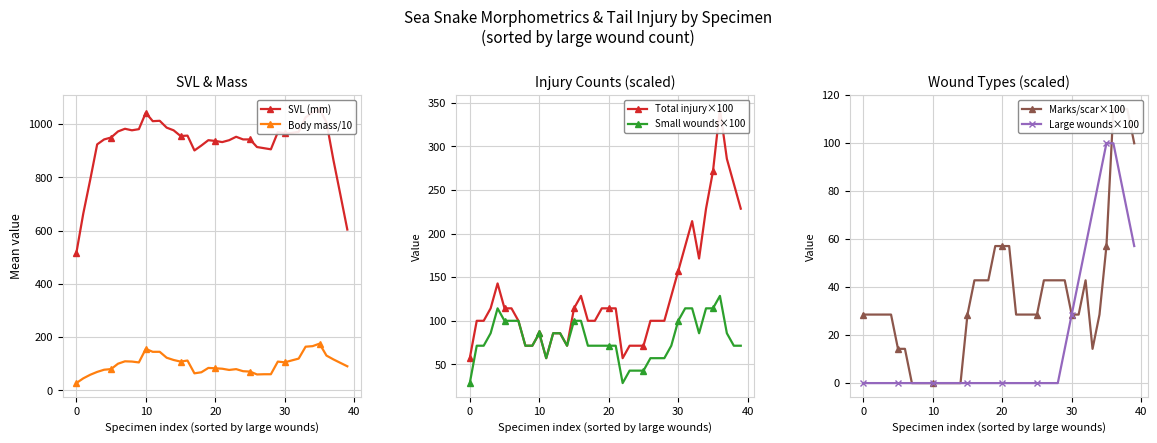

Reading right to left, what are all the values shown in this chart?

SVL (mm): 604.3	735.7	865.7	1007.1	1057.1	1044.3	1025.7	971.4	967.1	965.7	970.0	905.7	910.0	914.3	942.9	942.9	952.9	940.0	932.9	937.1	940.0	920.0	901.4	957.1	955.7	977.1	987.1	1012.9	1011.4	1042.9	981.4	977.1	982.9	972.9	950.0	942.9	924.3	791.4	664.3	515.7
Body mass/10: 90.6	103.4	116.4	130.8	175.6	166.2	164.2	119.4	112.5	105.4	108.2	60.7	60.7	59.9	70.7	72.1	79.9	76.8	81.4	83.0	84.4	68.1	64.1	112.1	108.1	114.3	122.7	145.0	144.9	155.9	105.0	108.3	109.2	100.3	80.0	77.6	69.5	58.7	45.2	27.4
Total injury×100: 228.6	257.1	285.7	342.9	271.4	228.6	171.4	214.3	185.7	157.1	128.6	100.0	100.0	100.0	71.4	71.4	71.4	57.1	114.3	114.3	114.3	100.0	100.0	128.6	114.3	71.4	85.7	85.7	57.1	85.7	71.4	71.4	100.0	114.3	114.3	142.9	114.3	100.0	100.0	57.1
Small wounds×100: 71.4	71.4	85.7	128.6	114.3	114.3	85.7	114.3	114.3	100.0	71.4	57.1	57.1	57.1	42.9	42.9	42.9	28.6	71.4	71.4	71.4	71.4	71.4	100.0	100.0	71.4	85.7	85.7	57.1	85.7	71.4	71.4	100.0	100.0	100.0	114.3	85.7	71.4	71.4	28.6
Marks/scar×100: 100.0	114.3	114.3	114.3	57.1	28.6	14.3	42.9	28.6	28.6	42.9	42.9	42.9	42.9	28.6	28.6	28.6	28.6	57.1	57.1	57.1	42.9	42.9	42.9	28.6	0.0	0.0	0.0	0.0	0.0	0.0	0.0	0.0	14.3	14.3	28.6	28.6	28.6	28.6	28.6
Large wounds×100: 57.1	71.4	85.7	100.0	100.0	85.7	71.4	57.1	42.9	28.6	14.3	0.0	0.0	0.0	0.0	0.0	0.0	0.0	0.0	0.0	0.0	0.0	0.0	0.0	0.0	0.0	0.0	0.0	0.0	0.0	0.0	0.0	0.0	0.0	0.0	0.0	0.0	0.0	0.0	0.0